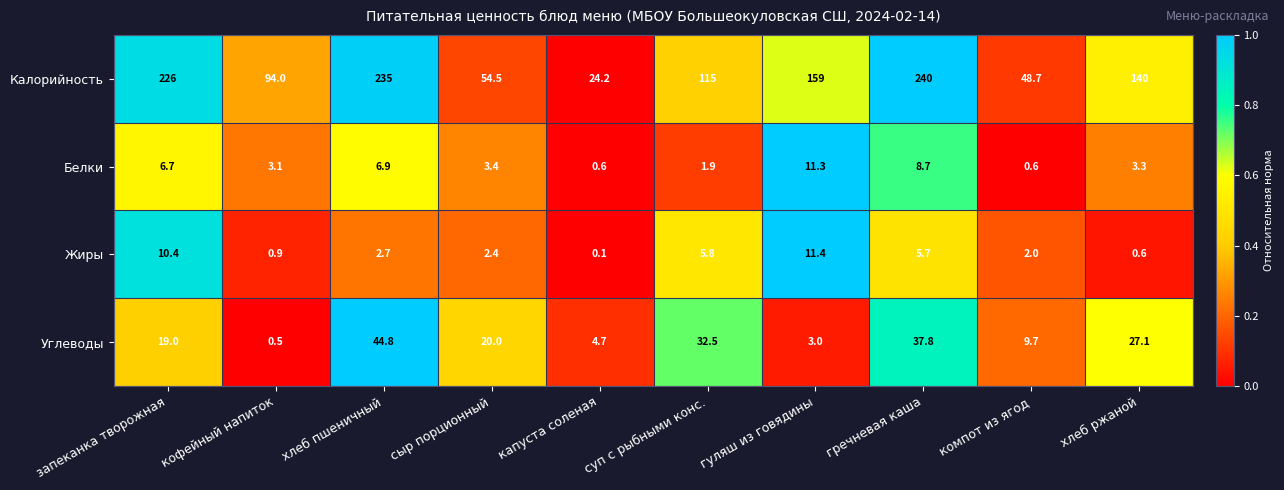

Is the value of Белки at хлеб ржаной greater than the value of Жиры at хлеб ржаной?

Yes